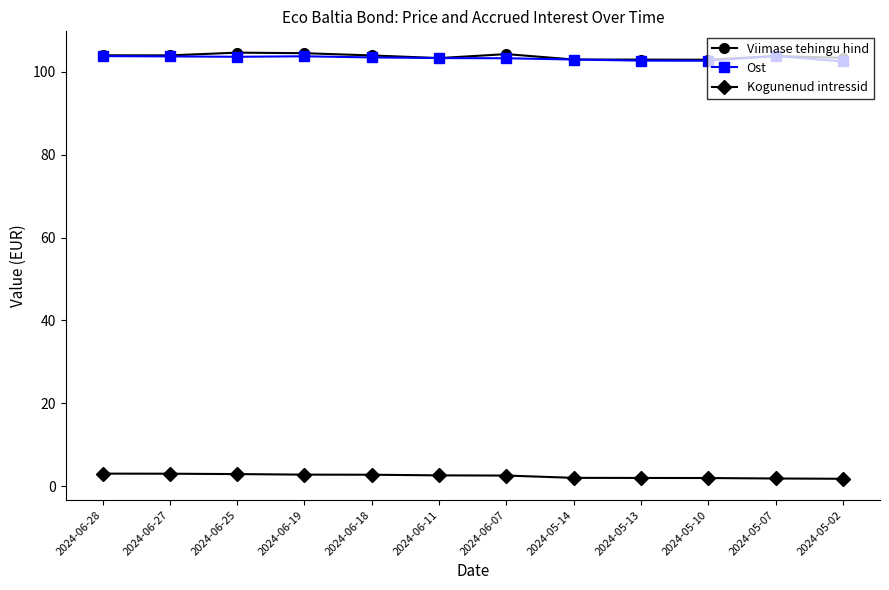

At 2024-06-07, list the series in order from smallest to largest.

Kogunenud intressid, Ost, Viimase tehingu hind